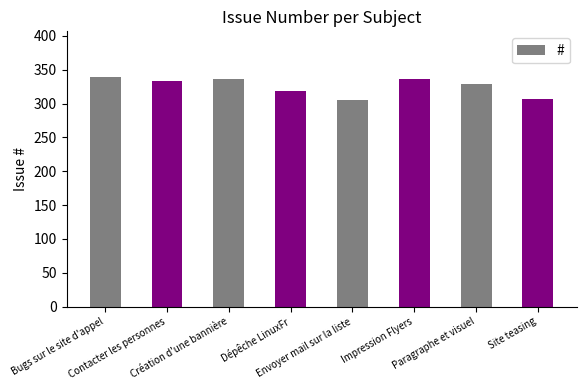

What is the value of the 8th bar from the left?

307